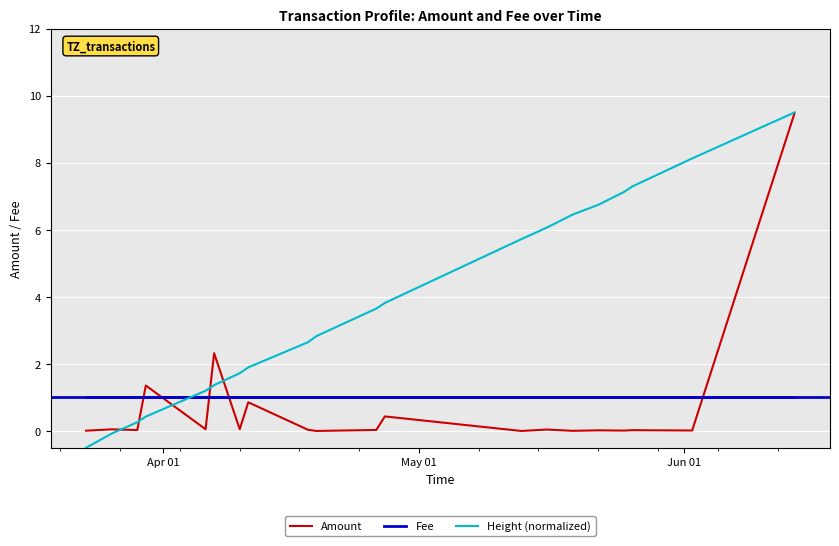

What is the label of the 18th point from the right?

Jun 01